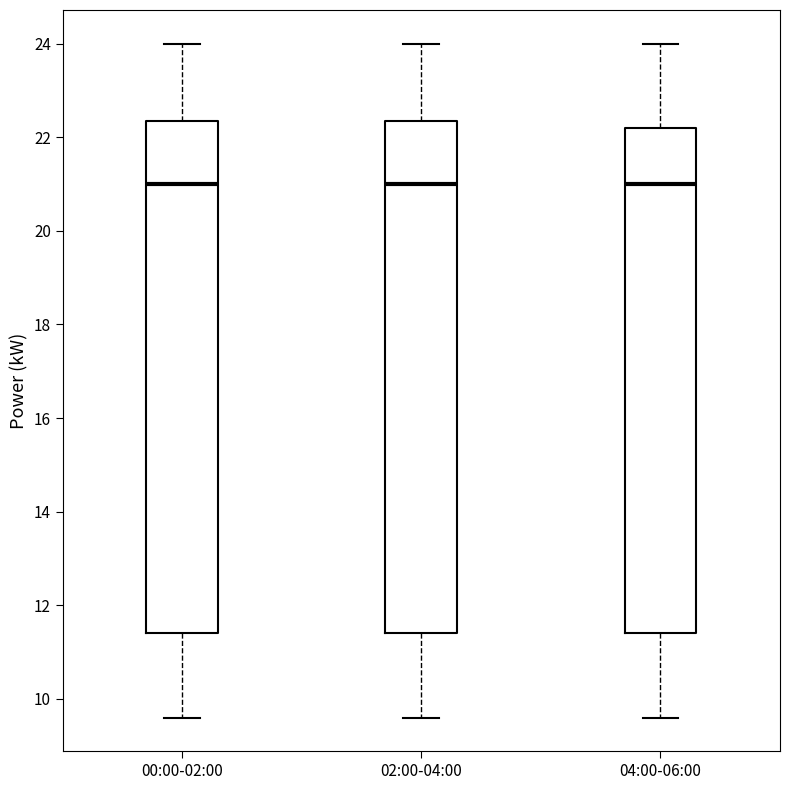

Reading left to right, read every box against the y-axis: the position of its median line, the range the box covers, and the ends of its whiskers. The values are not printed on the chart, so give them approximately, as read against the axis.

00:00-02:00: median 21.0, box 11.4 to 22.4, whiskers 9.6 to 24.0
02:00-04:00: median 21.0, box 11.4 to 22.4, whiskers 9.6 to 24.0
04:00-06:00: median 21.0, box 11.4 to 22.2, whiskers 9.6 to 24.0